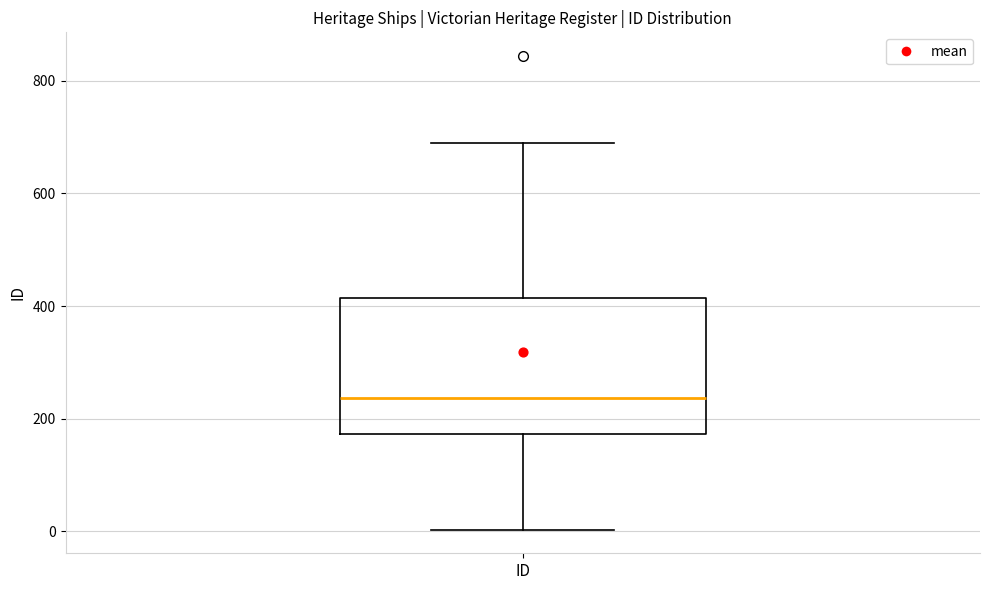

Where does the upper whisker of the box for ID end on the y-axis? The values are not printed on the chart, so give them approximately, as read against the axis.

700